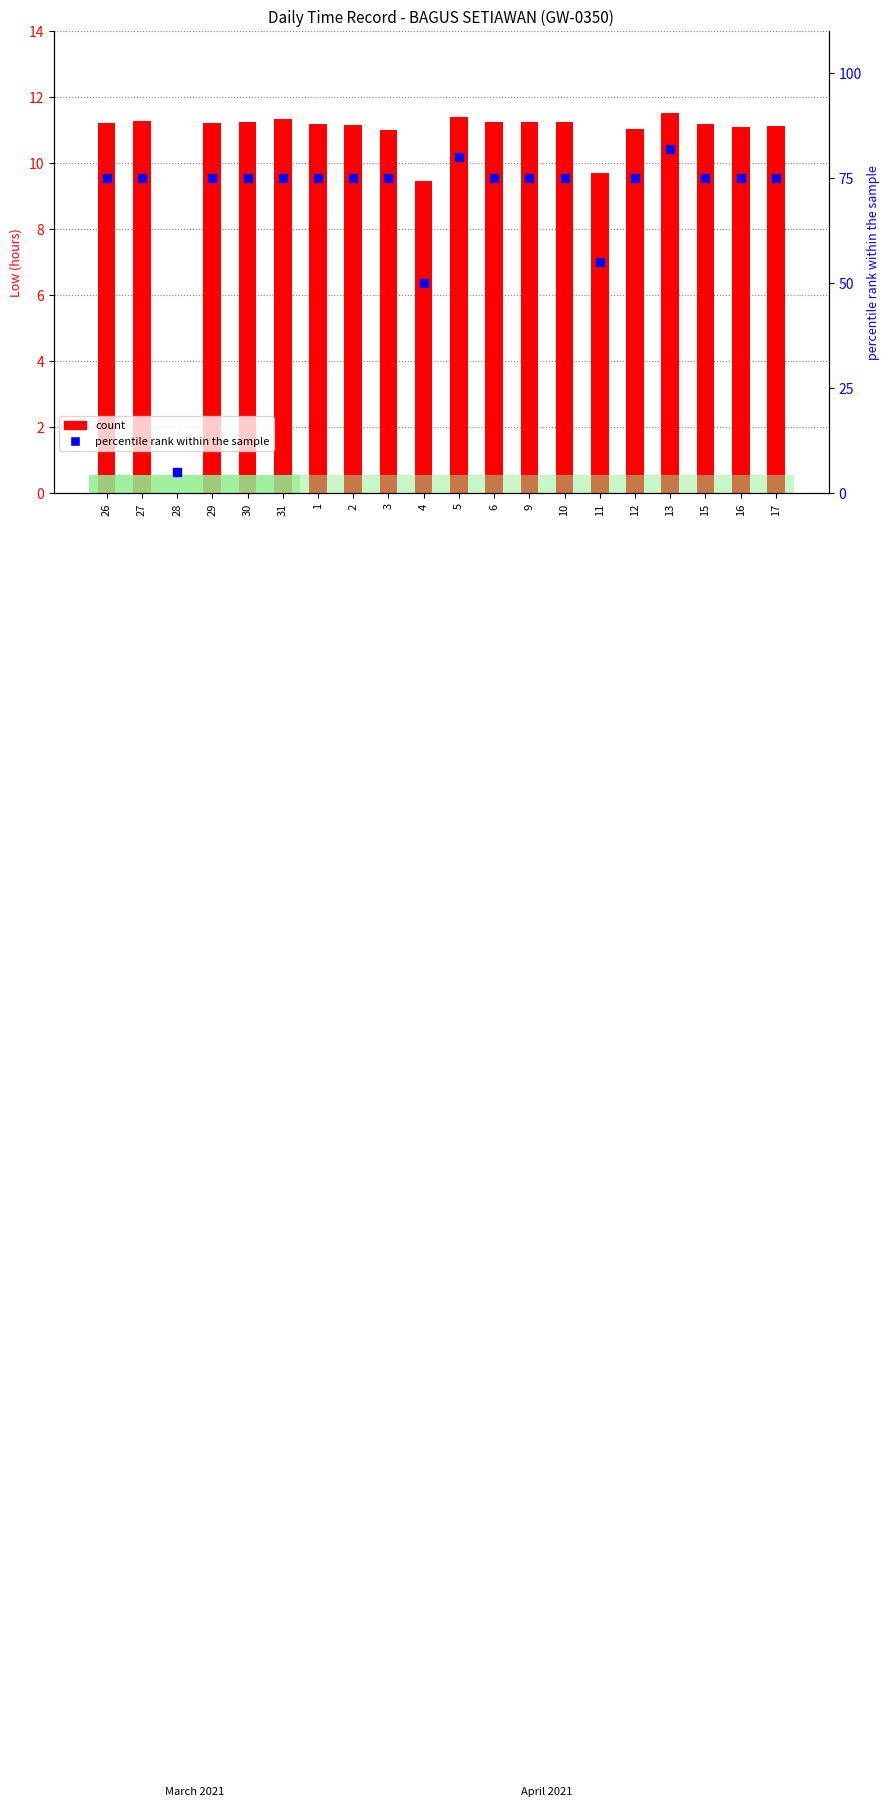

What is the total value across all series at 5?

91.4